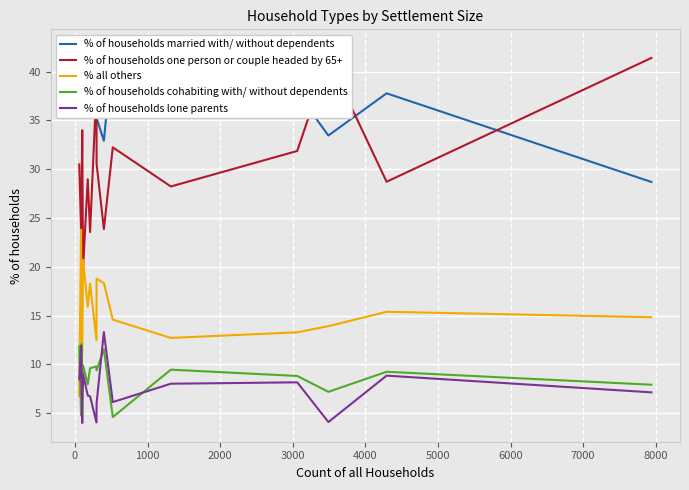

What is the highest value of the % of households one person or couple headed by 65+ series?

41.4